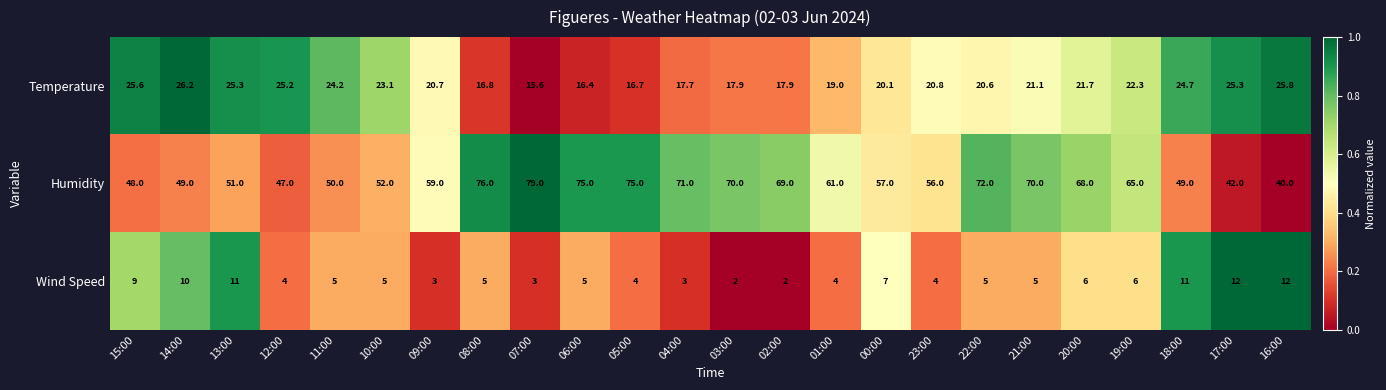

The Wind Speed series shows 3.0 at 07:00. True or false?

True